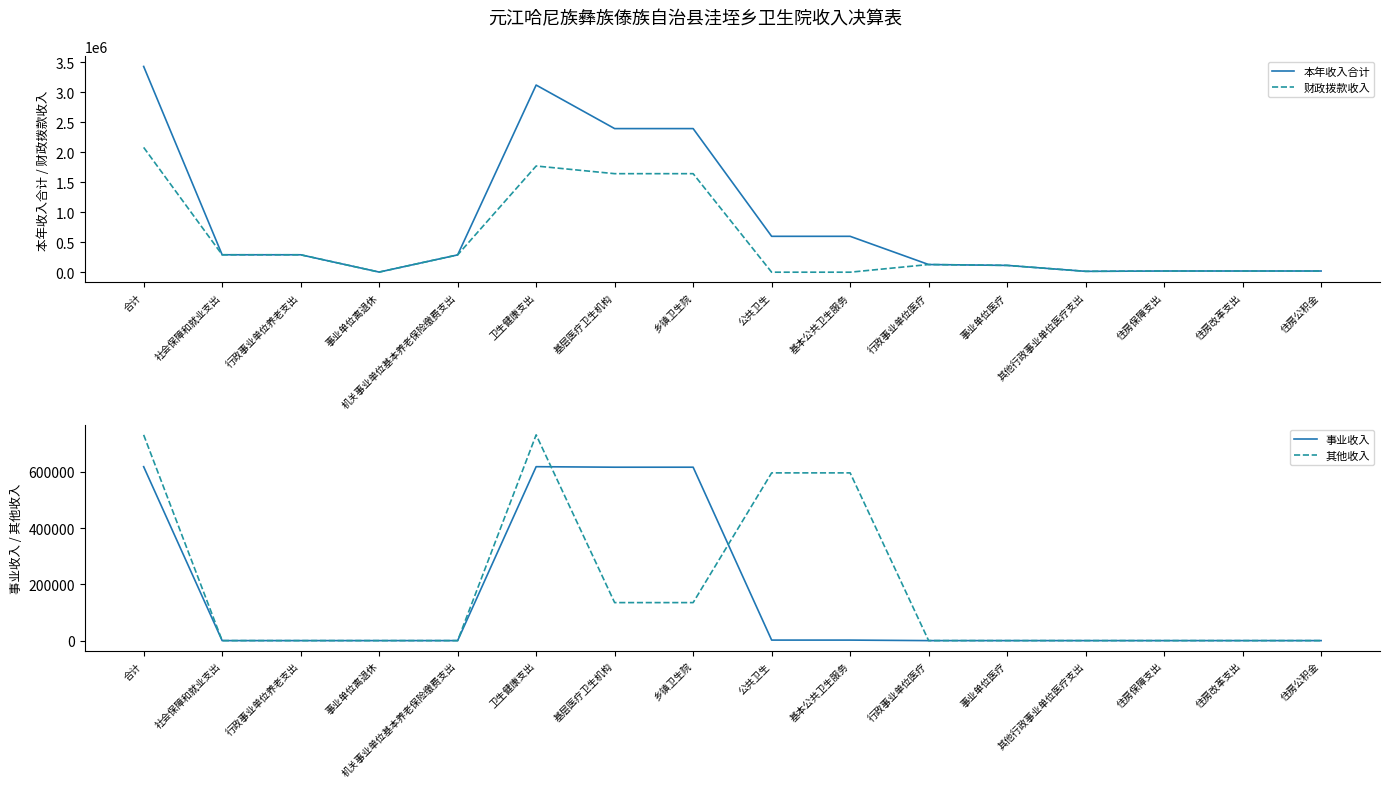

True or false: 其他收入 and 财政拨款收入 cross at least once.

True